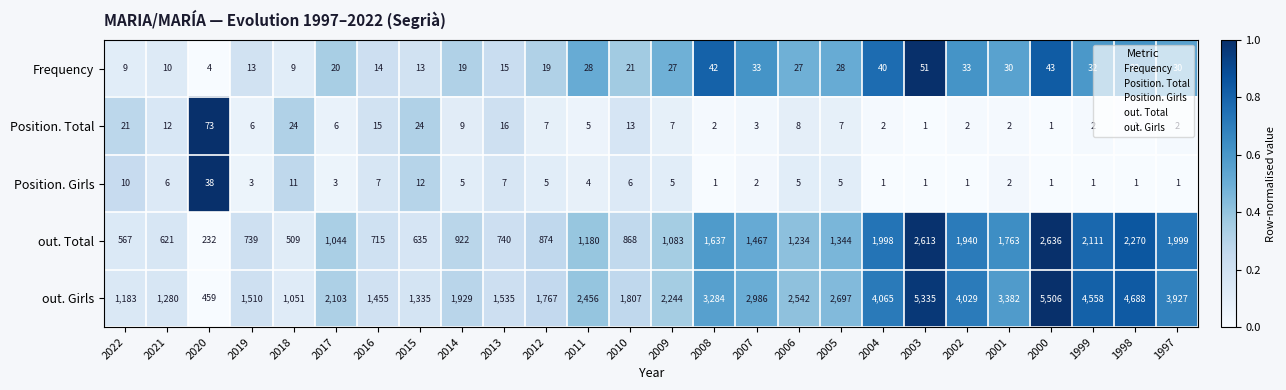

Where does the Position. Girls series first go above 5?

2022